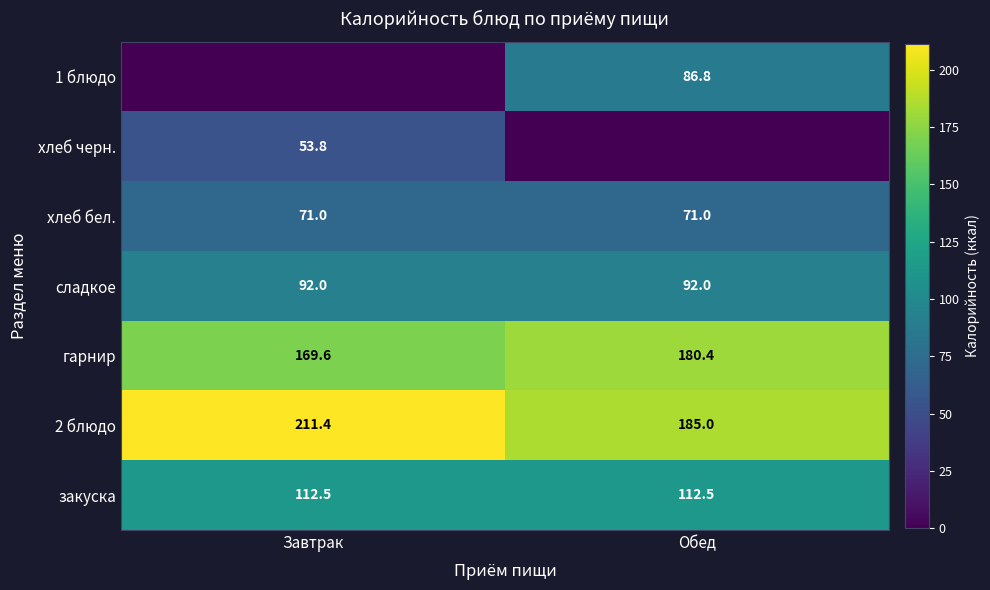

Where does the гарнир series first go above 180?

Обед